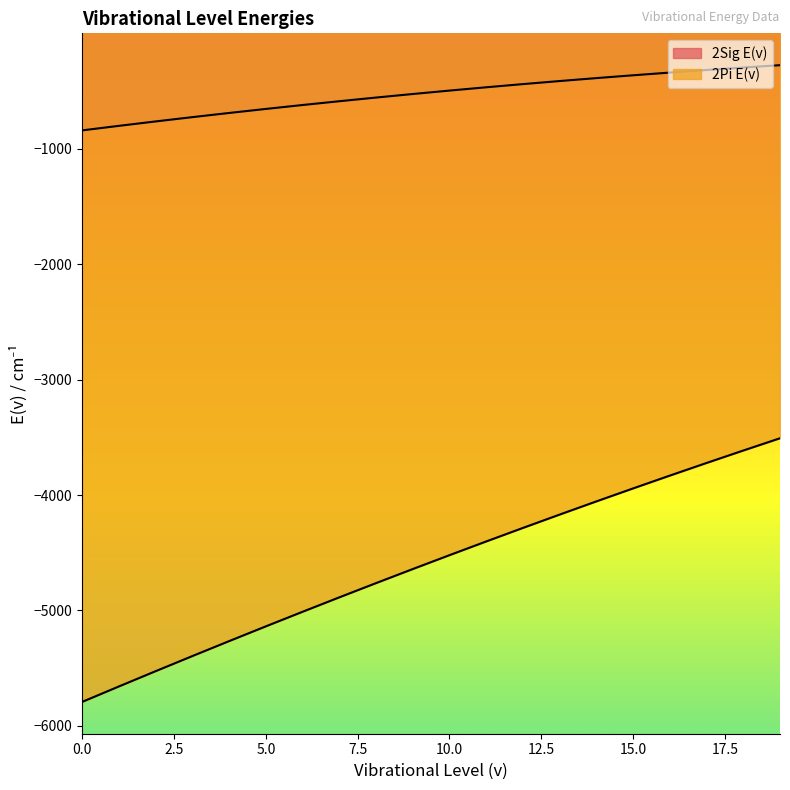

Rank the series by their average value, from highest to lowest.

2Sig E(v), 2Pi E(v)